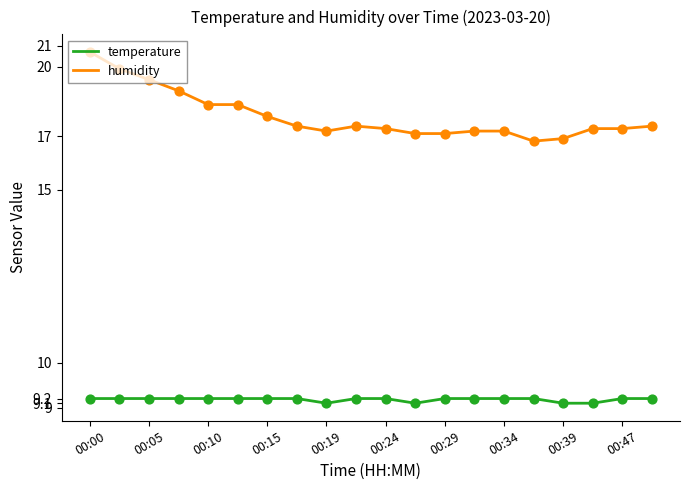

Which series has the widest spread of Y values?

humidity